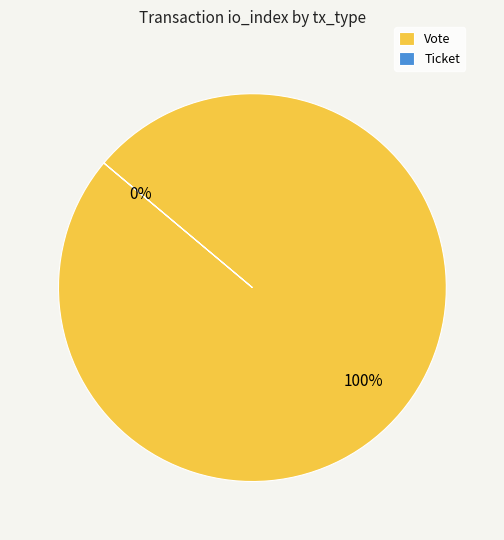

How many segments does this pie chart have?

2